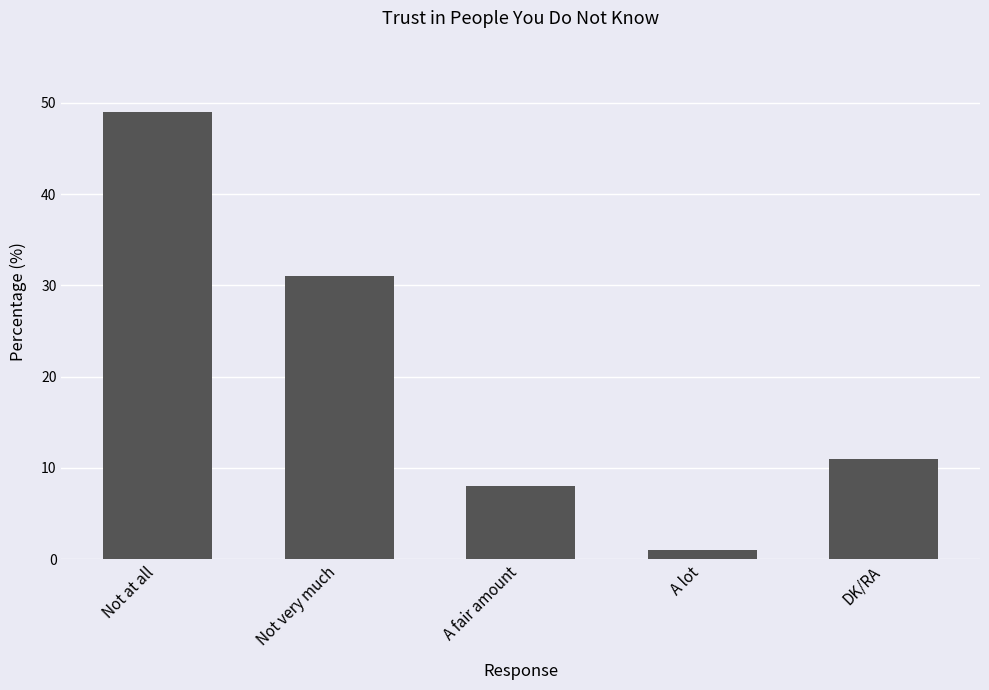

What is the average value?

20